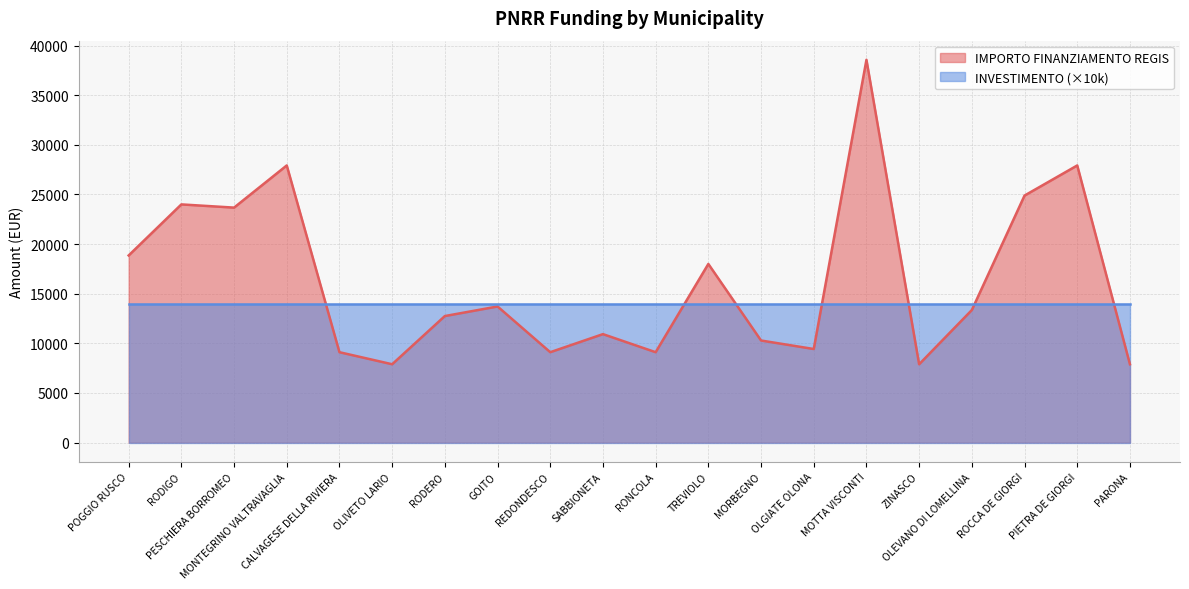

How many points are higher than both their immediate neighbors (excluding endpoints)?

7